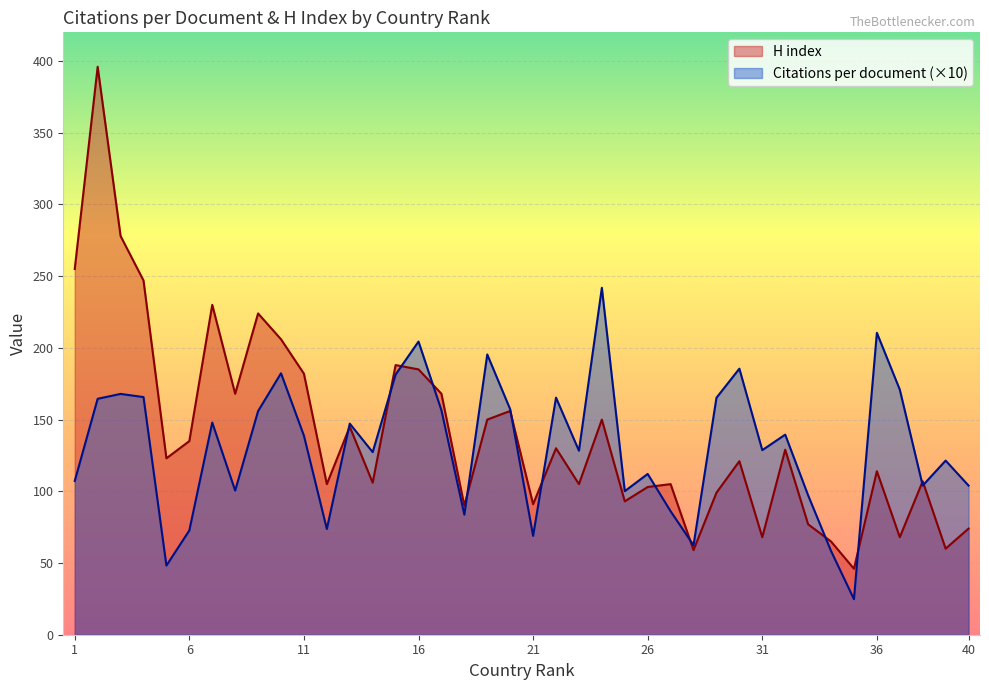

At which category does H index reach its first local valley?

Russian Federation